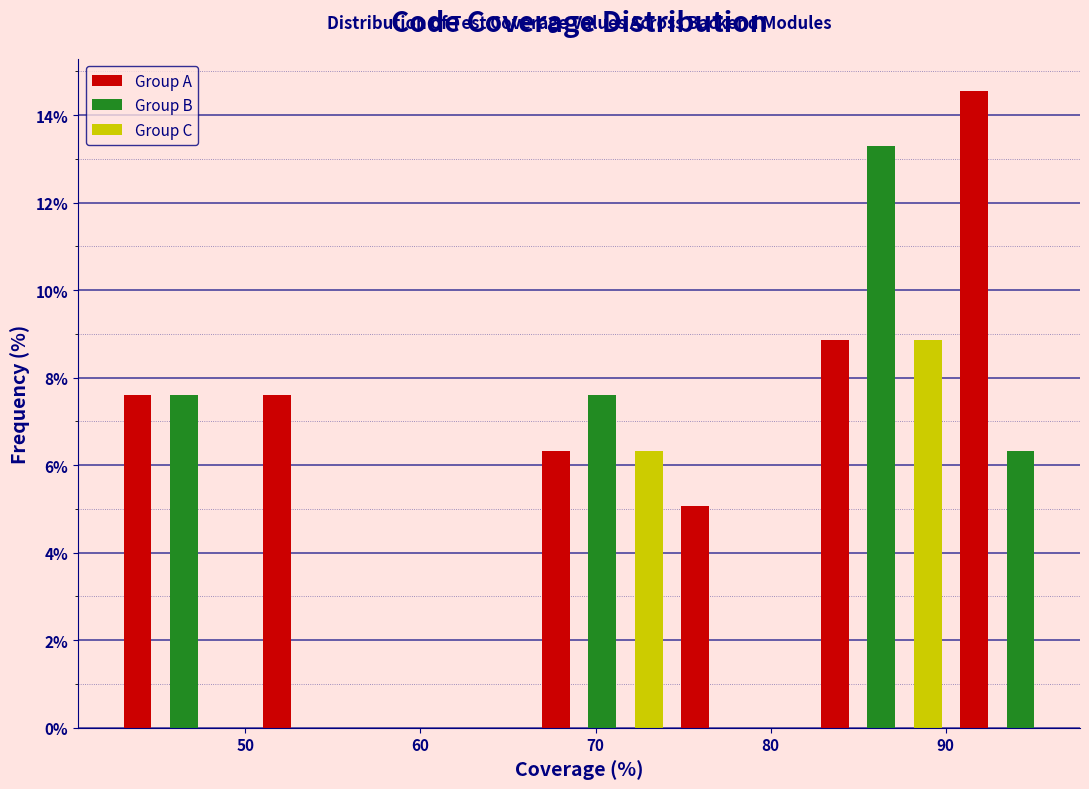

Read against the x-axis, roughly where is the centre of the tallest bar?

92